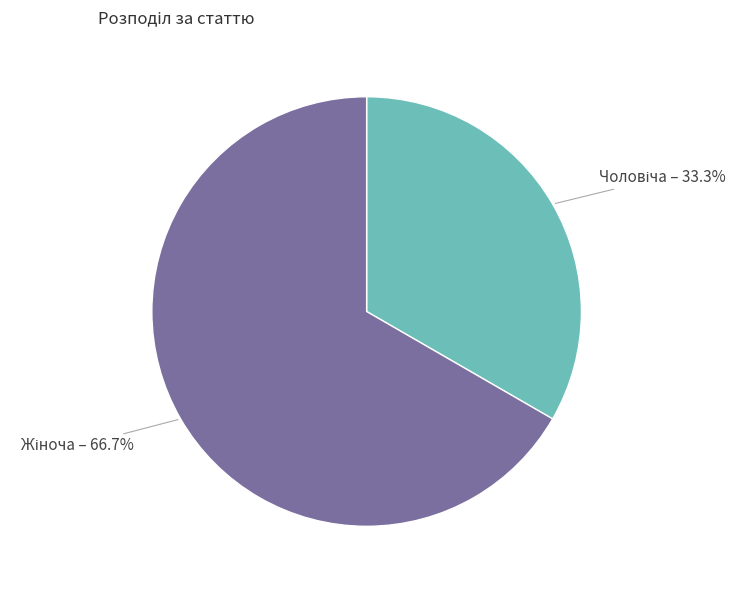

Is there a majority slice in this chart?

Yes